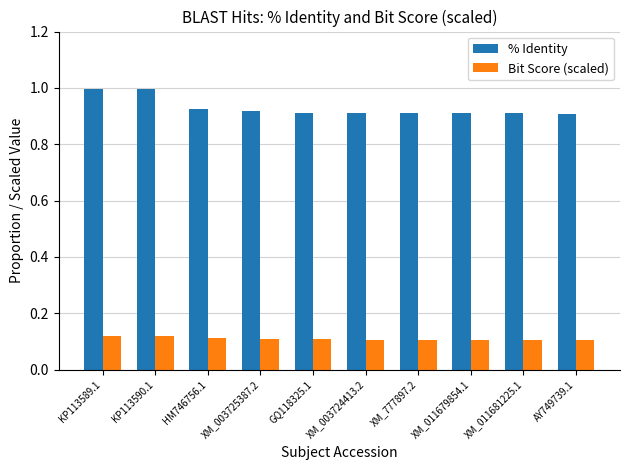

Rank the series at XM_003724413.2 from lowest to highest value.

Bit Score (scaled), % Identity